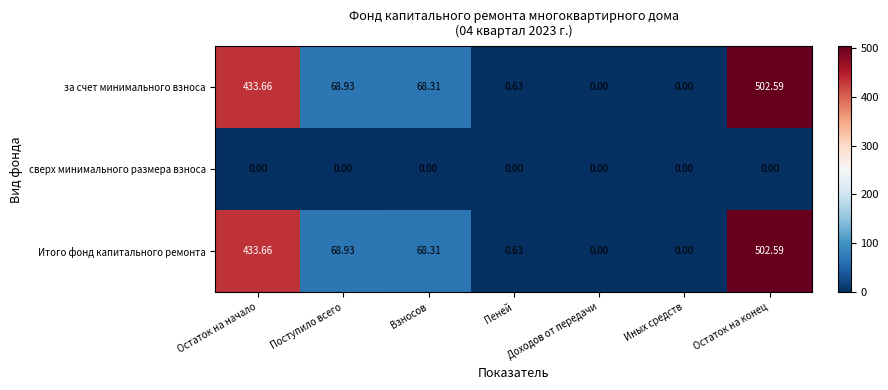

How many series are shown in this chart?

3